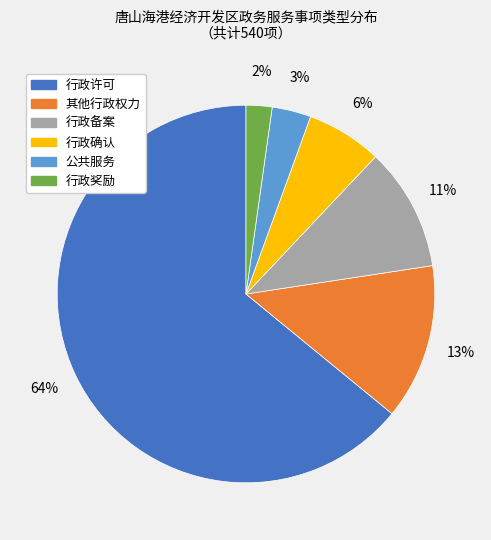

What is the majority slice?

行政许可